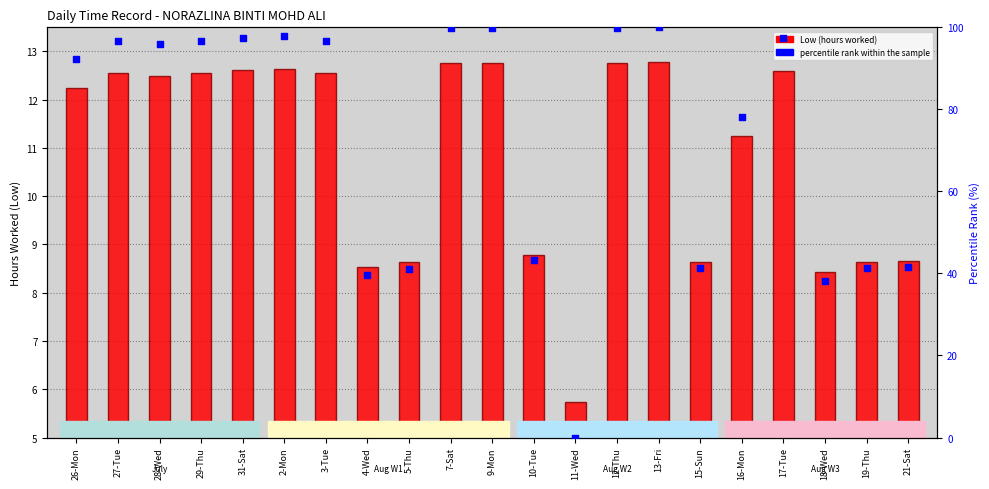

Which series contains the lowest Y value?

percentile rank within the sample